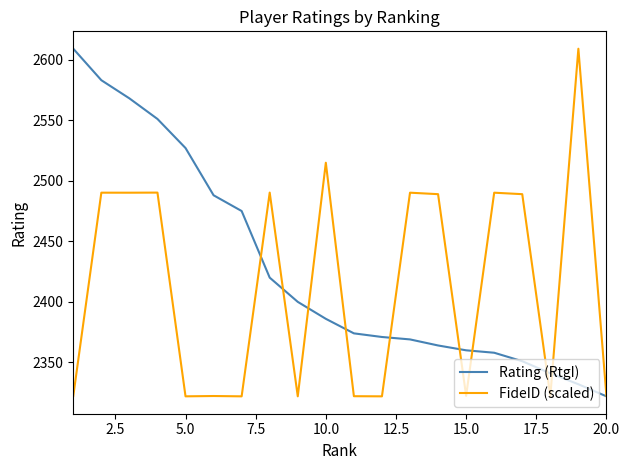

Rank the series by their average value, from highest to lowest.

Rating (RtgI), FideID (scaled)